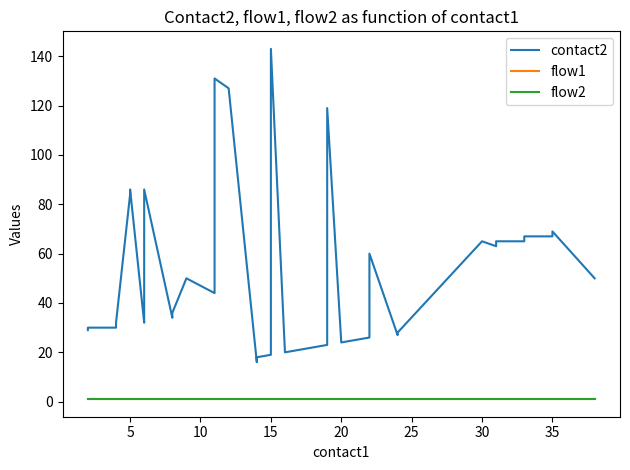

Which series has the largest total across all categories?

contact2